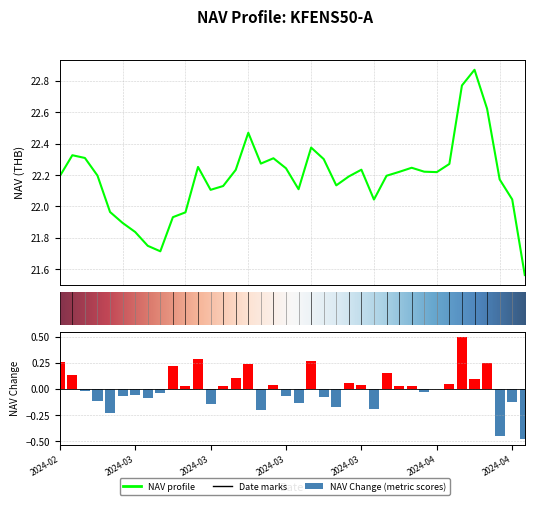

Which has a higher value, 2024-04-05 or 2024-04-04?

2024-04-05